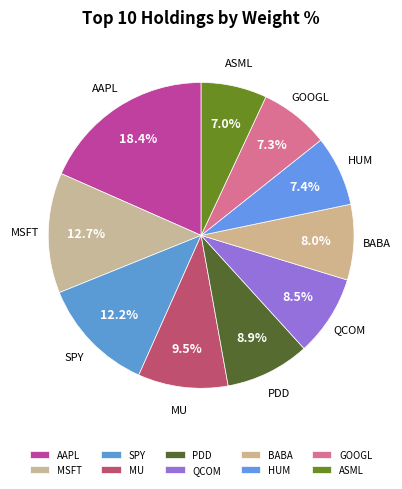

Which has a higher value, HUM or ASML?

HUM